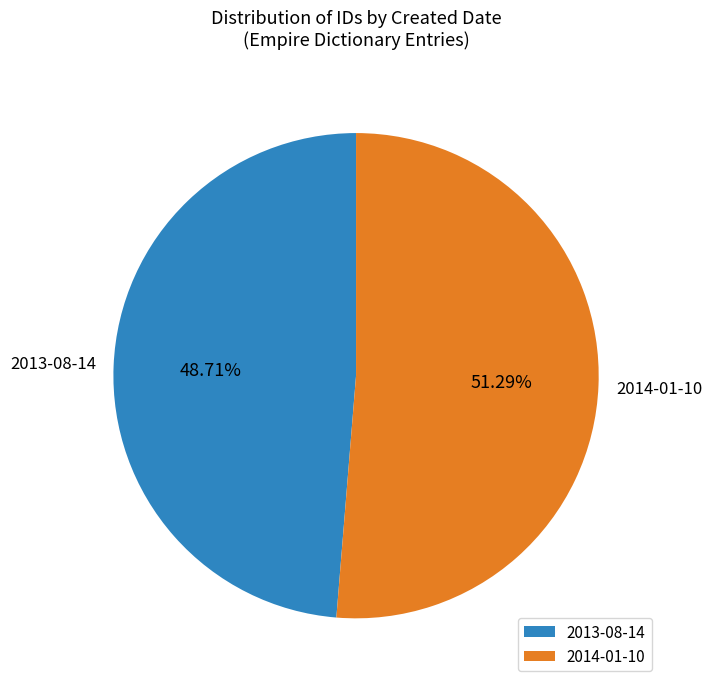

What percentage is NOT represented by 2013-08-14?

51.3%